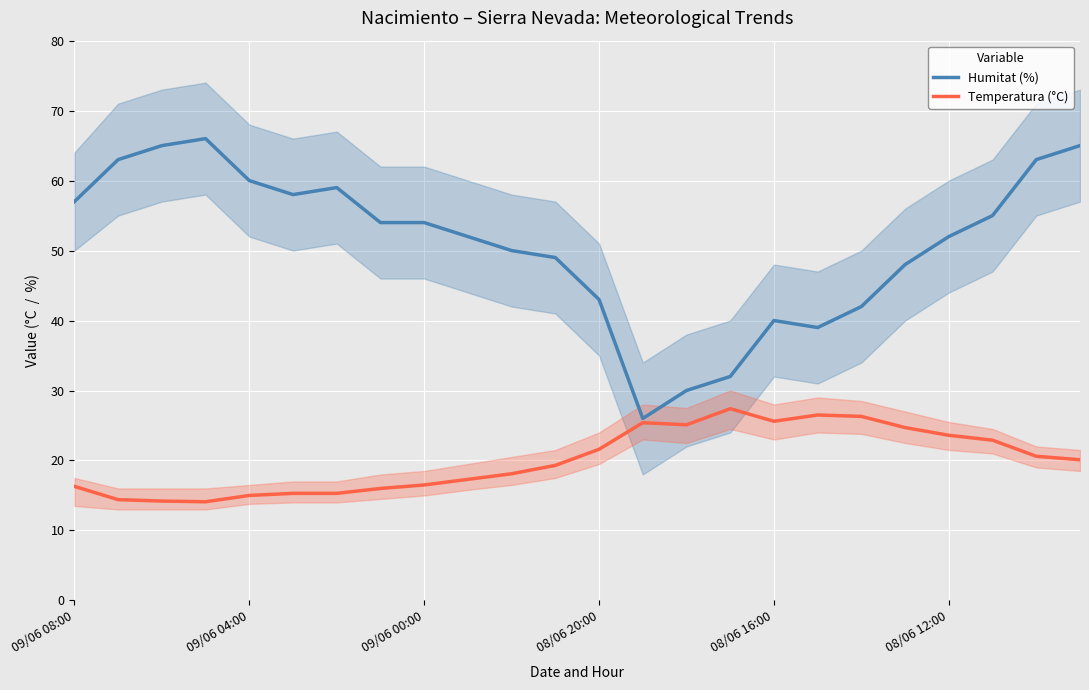

Is the value of Temperatura (°C) at 08/06 20:00 greater than the value of Humitat (%) at 08/06 16:00?

No